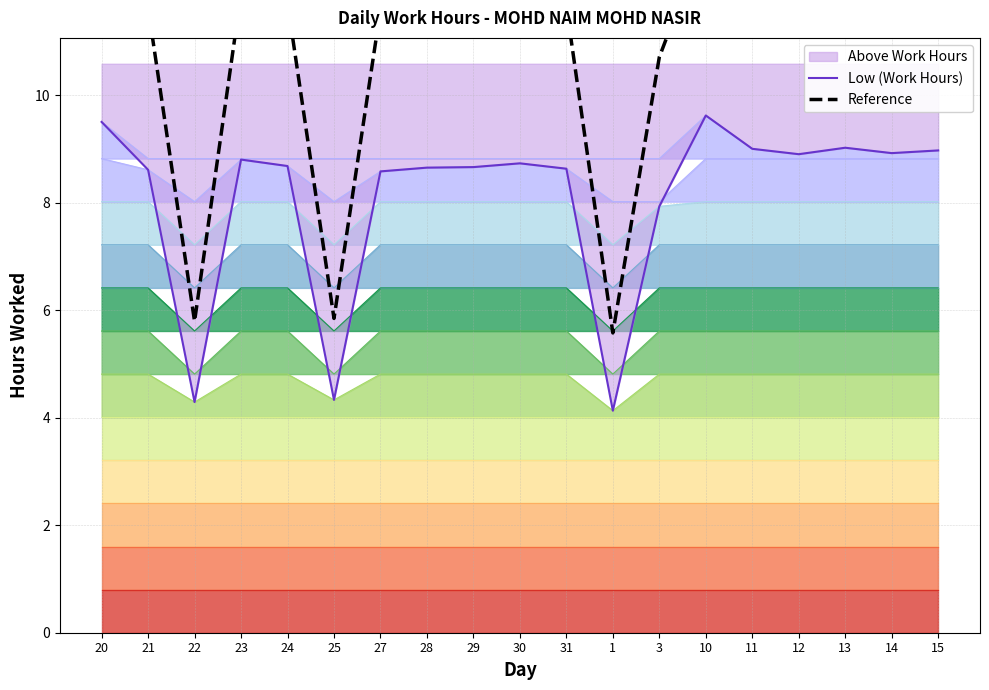

True or false: Reference and Low (Work Hours) cross at least once.

False